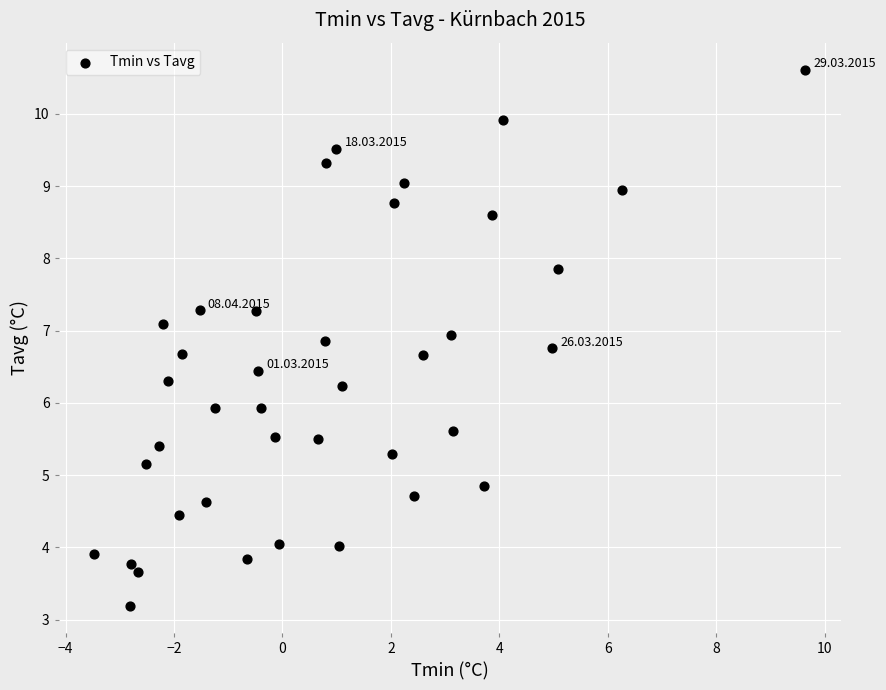

What is the range of X values (max minus min)?

13.1